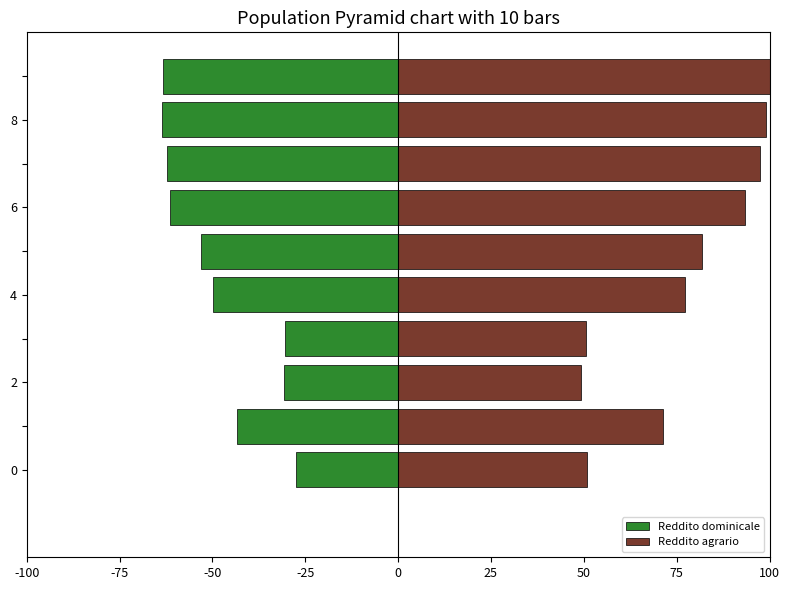

What is the highest value of the Reddito dominicale series?

-27.5